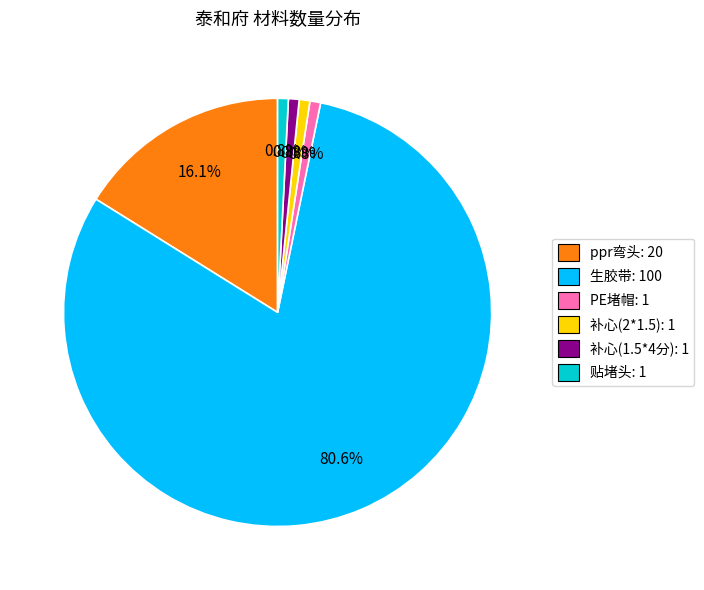

Approximately how many times larger is the value at 补心(1.5*4分): 1 compared to 补心(2*1.5): 1?

1.0